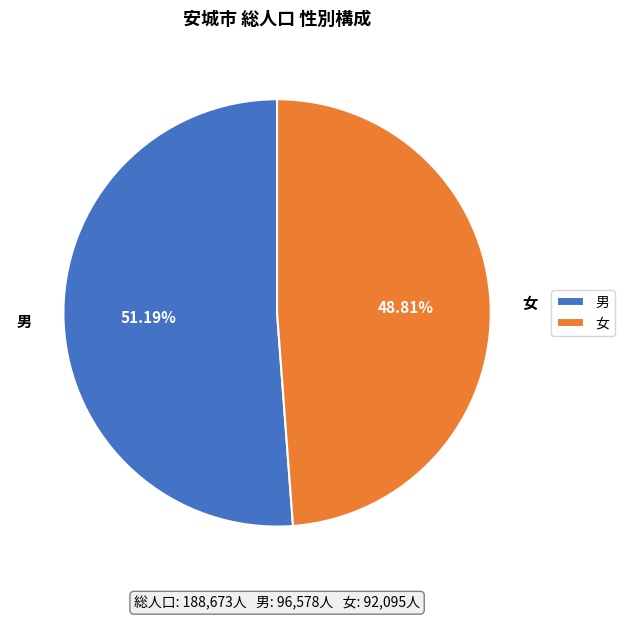

To the nearest percent, what is the average slice percentage?

50%